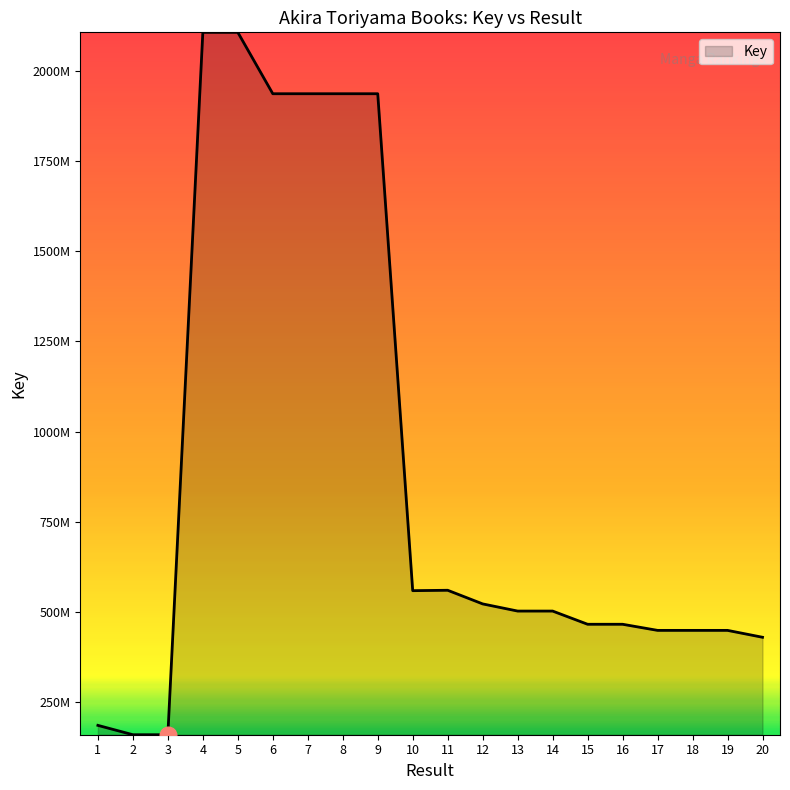

Does the chart display data point markers on the line(s)?

No